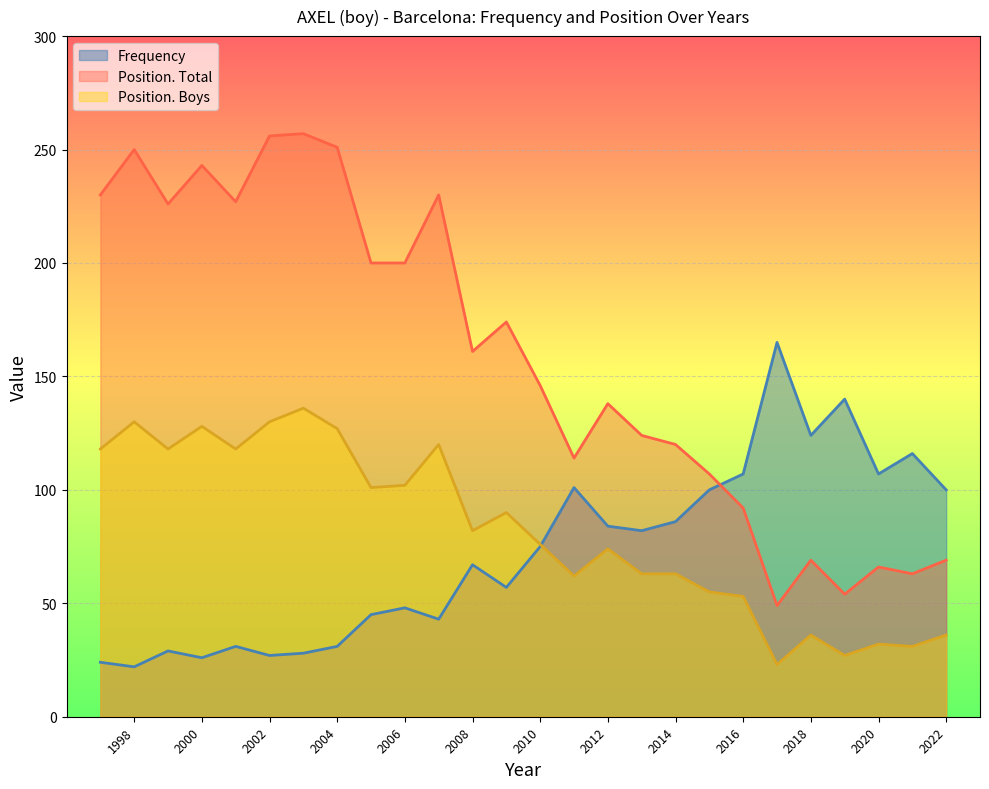

Which series changed the most between 2004 and 1997?

Position. Total